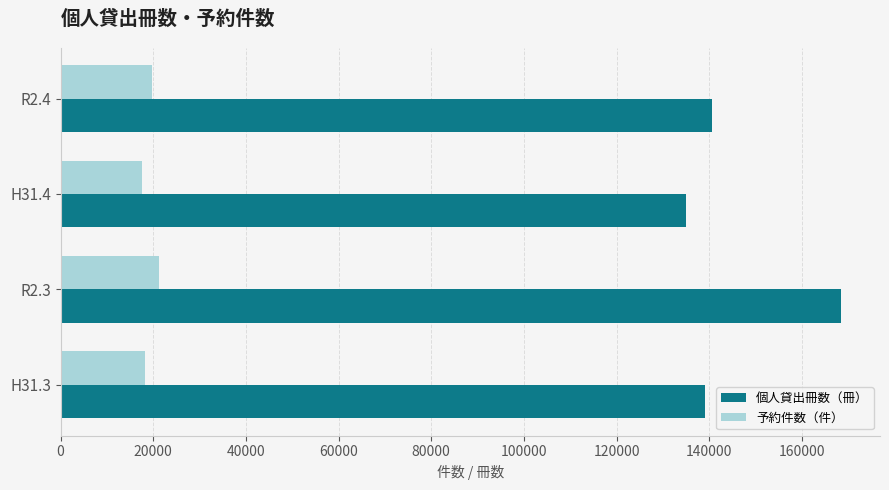

What is the difference between the 個人貸出冊数（冊） values at R2.3 and R2.4?

27868